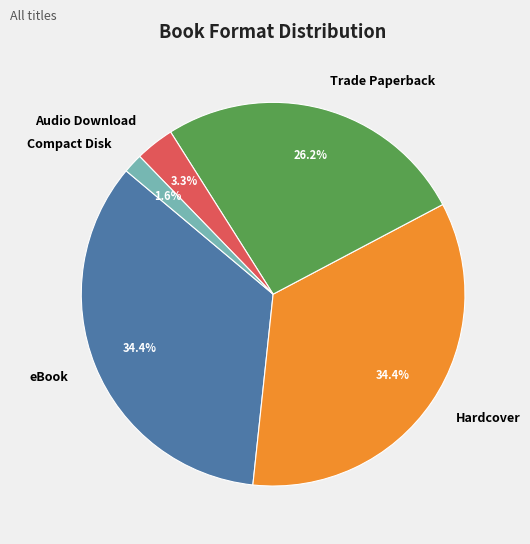

How many slices are in this pie chart?

5